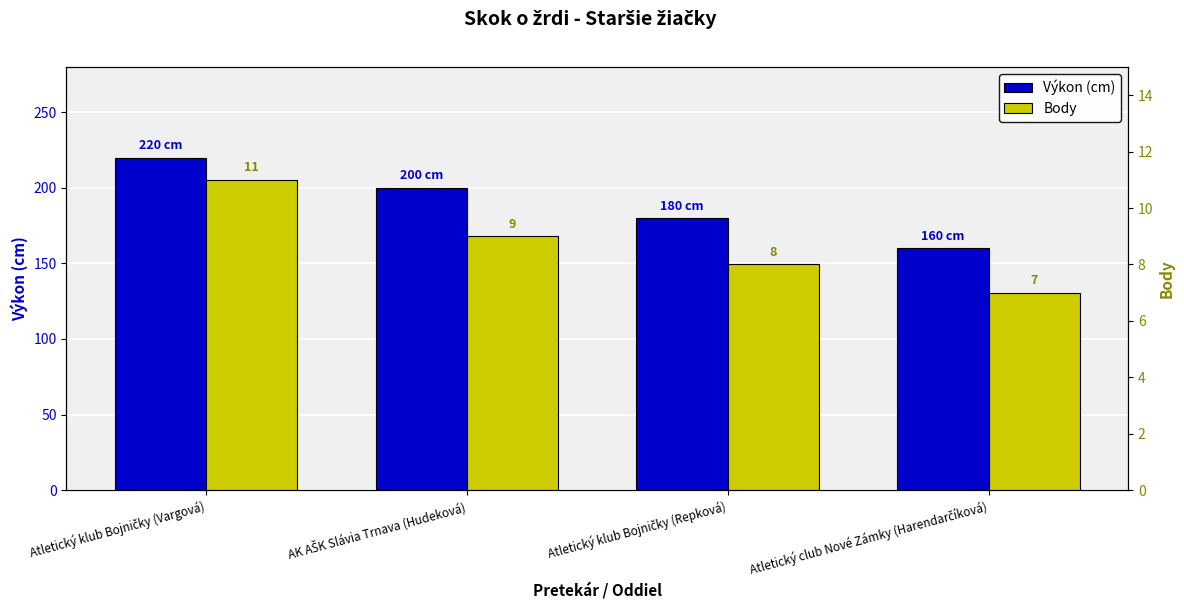

What position from the left is Atletický klub Bojničky (Vargová)?

1